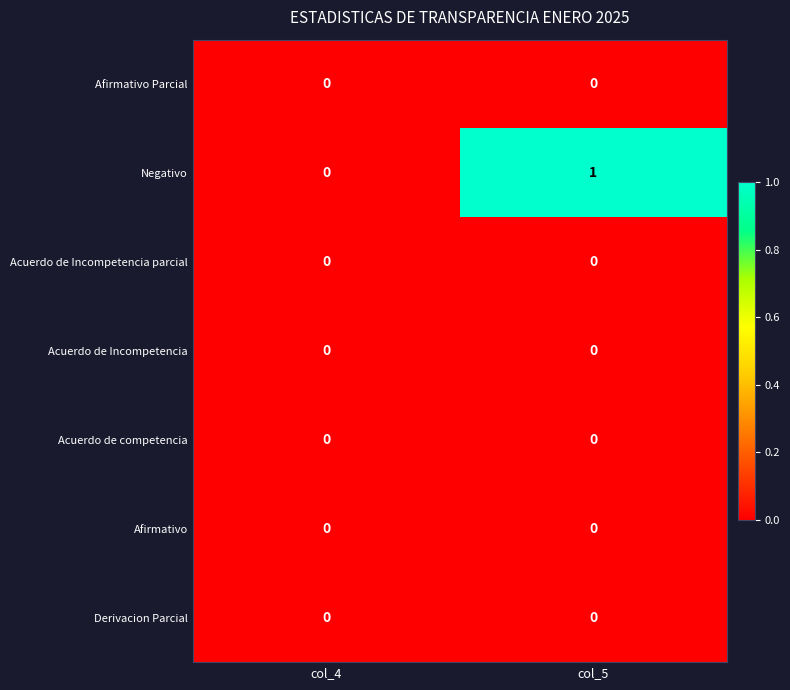

At which category is the sum across all series the highest?

col_5